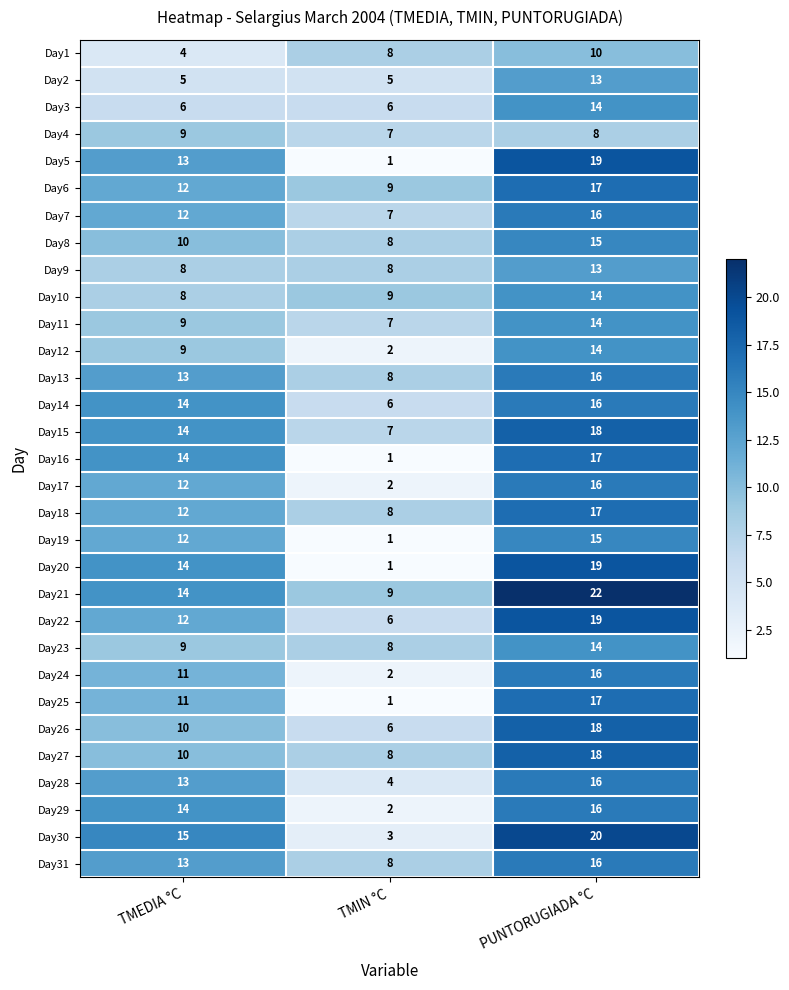

What is the sum of all Day18 values?

37